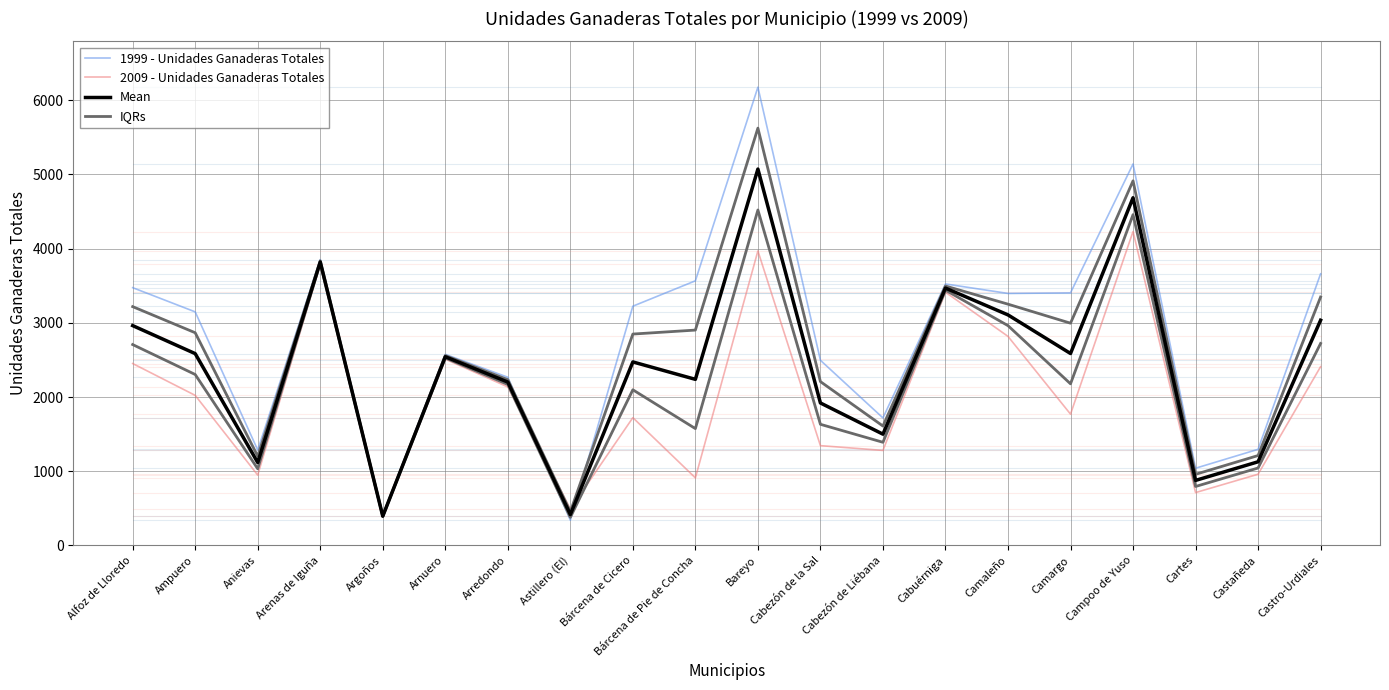

How many interior local valleys does the Mean series have?

7